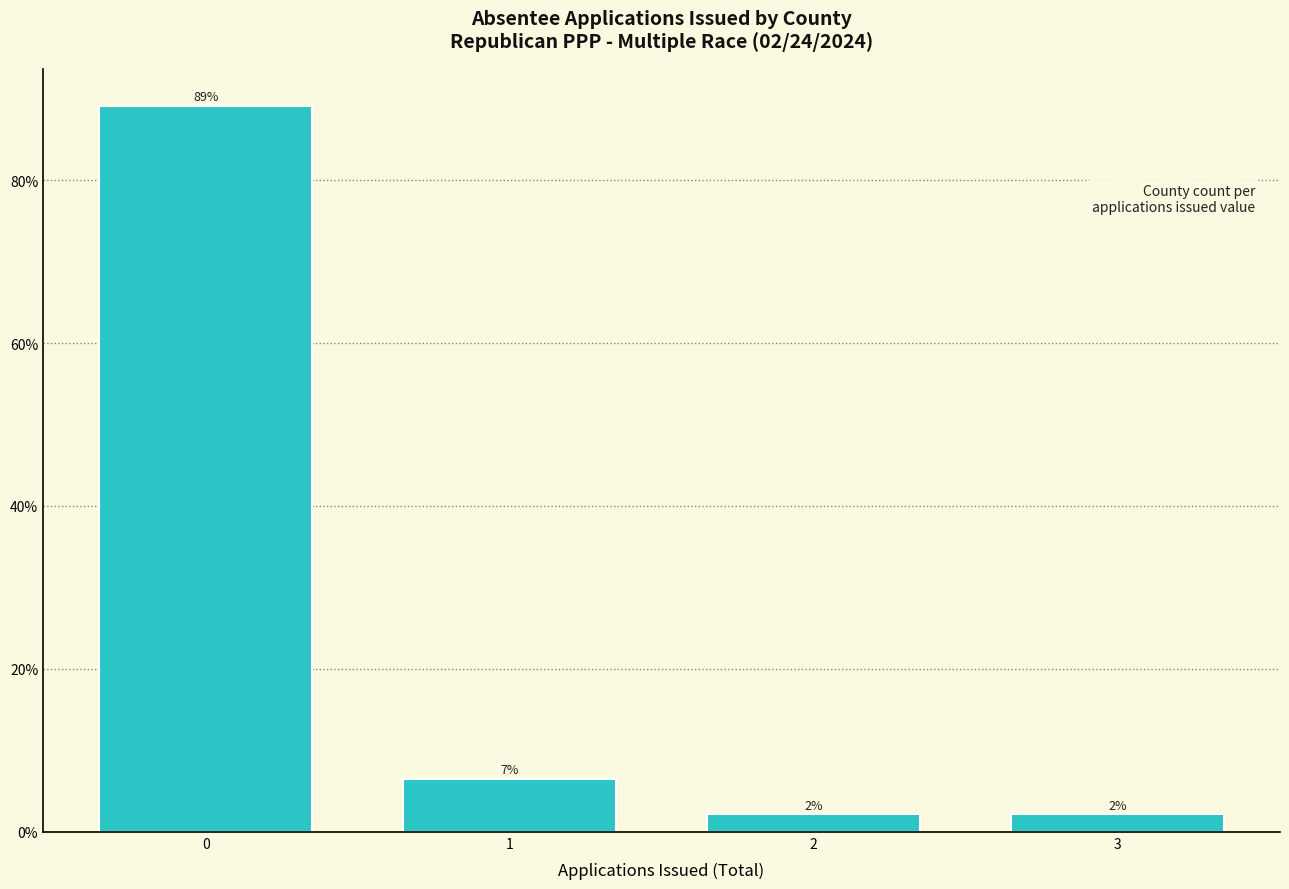

Does the chart contain any negative values?

No